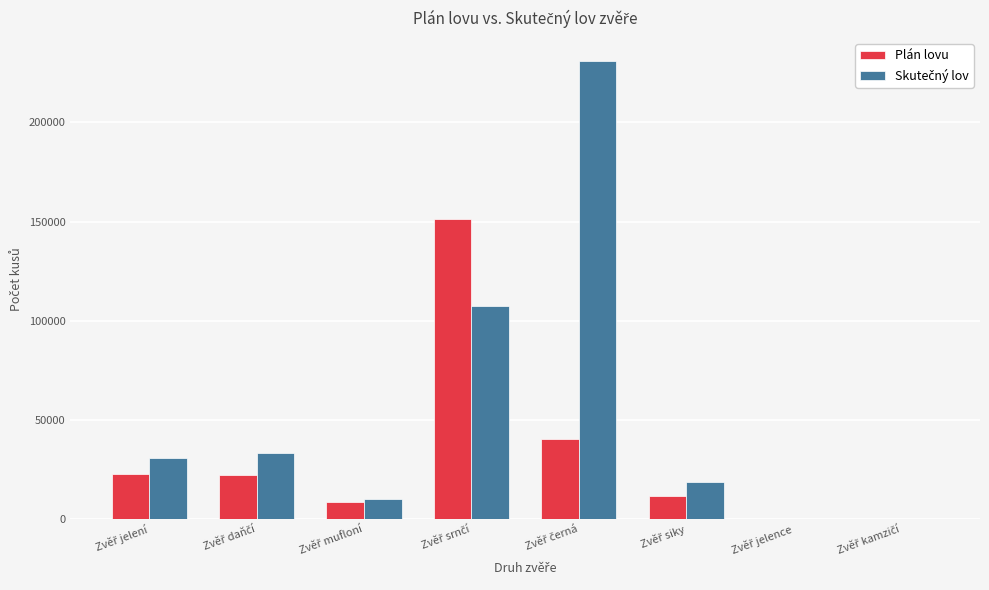

What is the maximum value shown in the chart?

230905